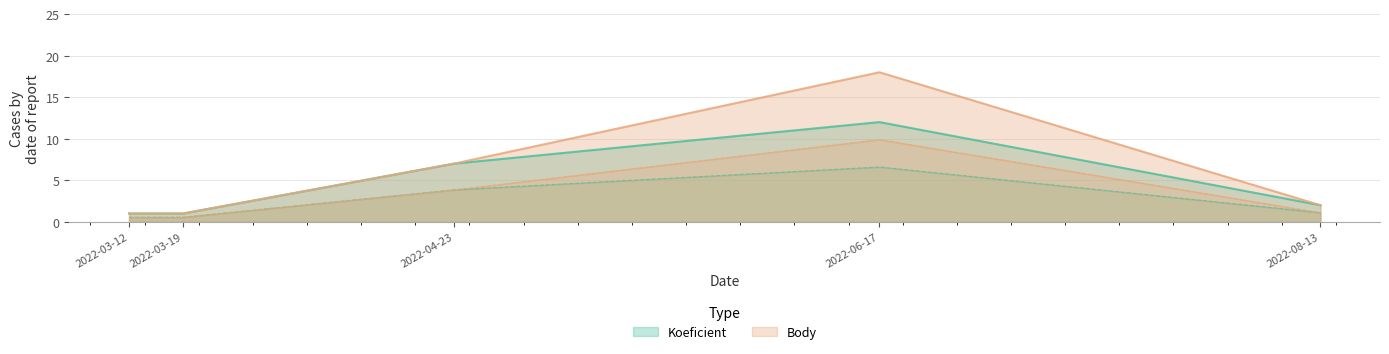

How many categories are shown in the chart?

5